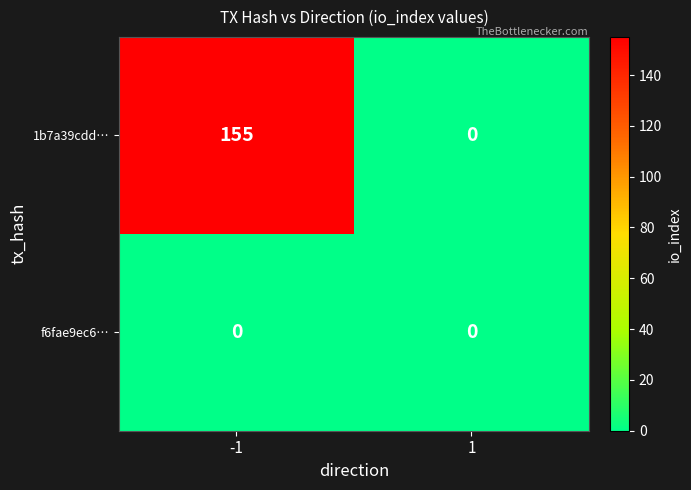

What value does the 1b7a39cdd… series have at -1?

155